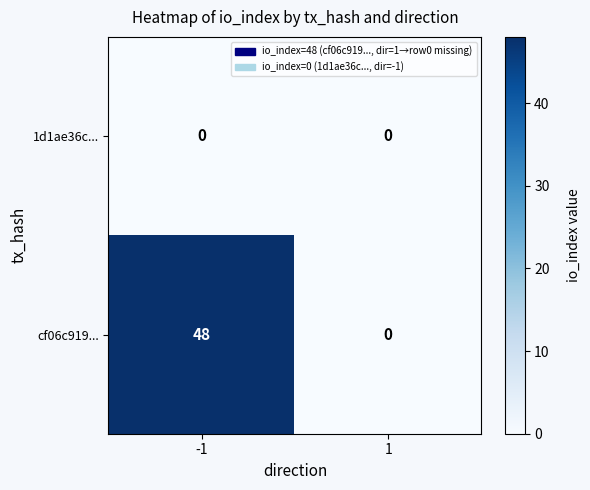

List the series in order of their peak value, highest first.

cf06c919..., 1d1ae36c...